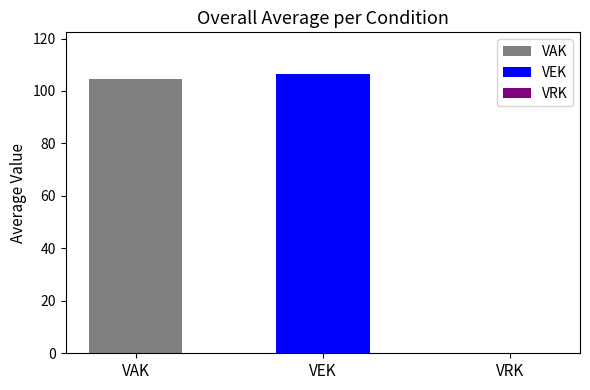

Are the bars grouped side by side (vs. stacked)?

Yes